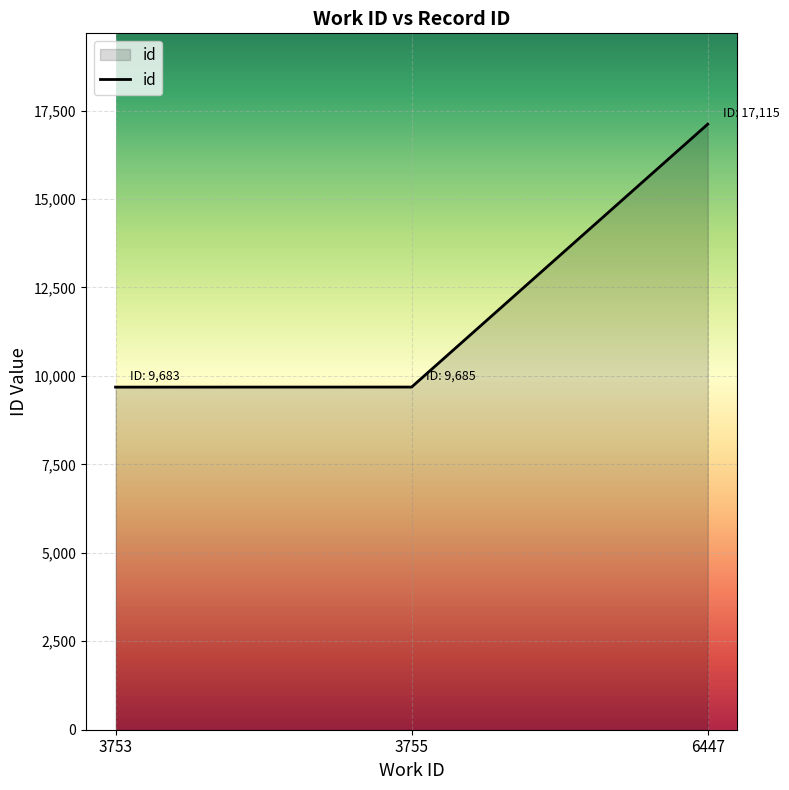

At which label is the value closest to 13399?

3755